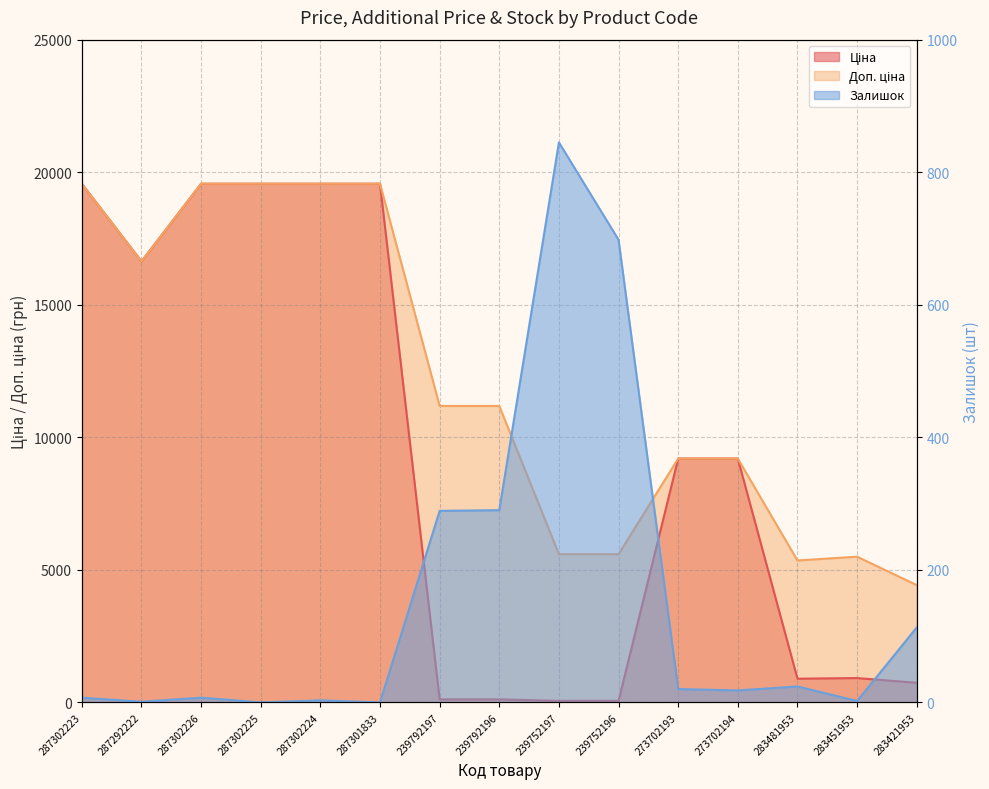

At which category does Залишок reach its first local peak?

287302226